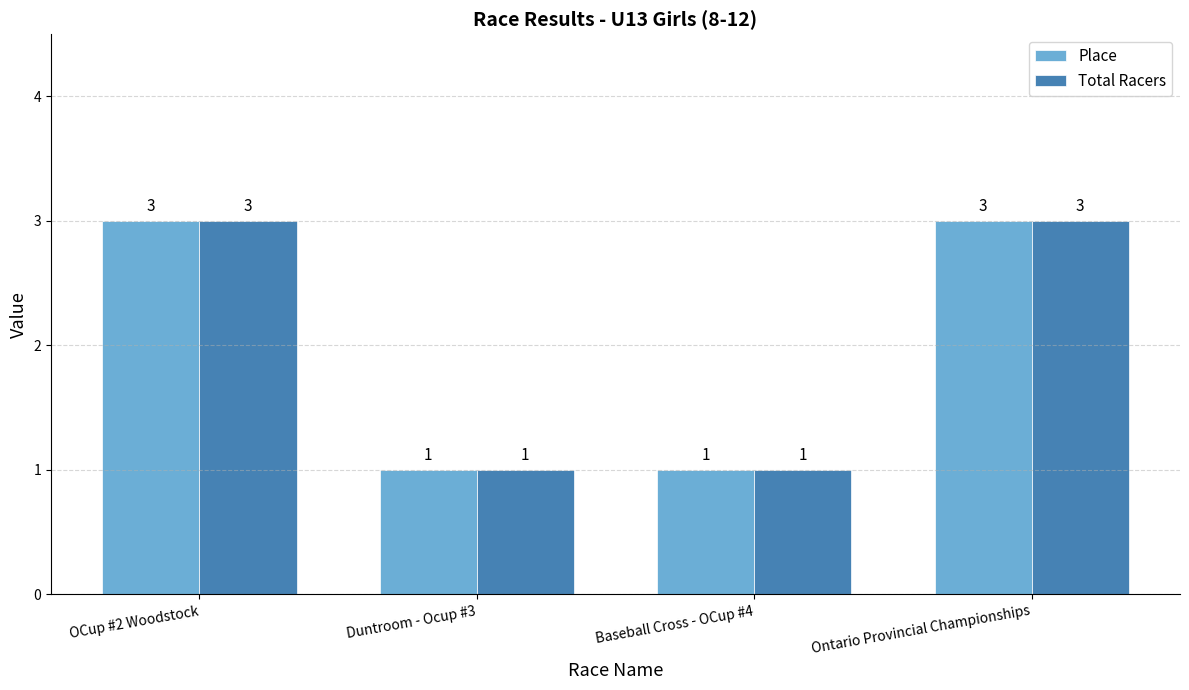

Read the Total Racers value at OCup #2 Woodstock.

3